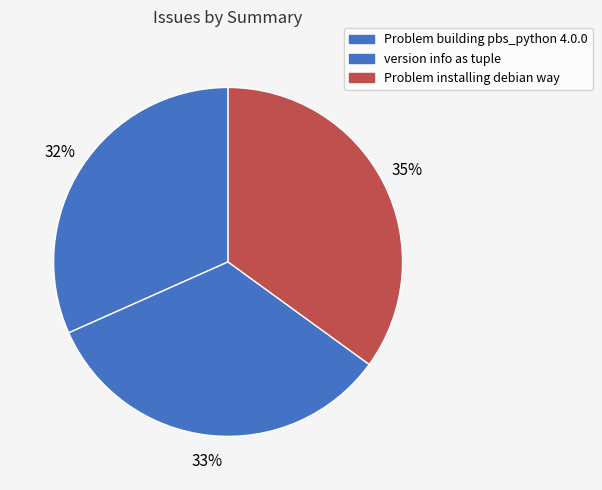

To the nearest percent, what portion does version info as tuple represent?

33%